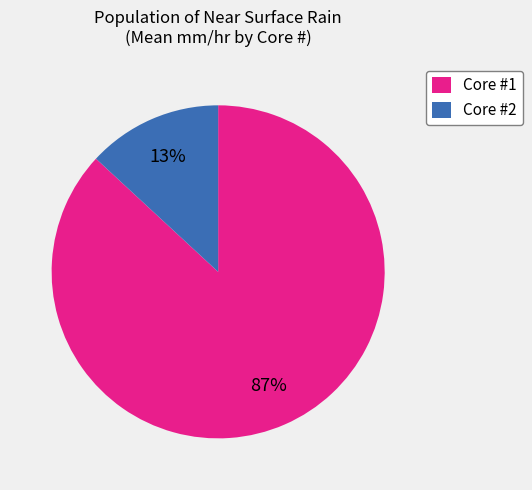

How many segments does this pie chart have?

2